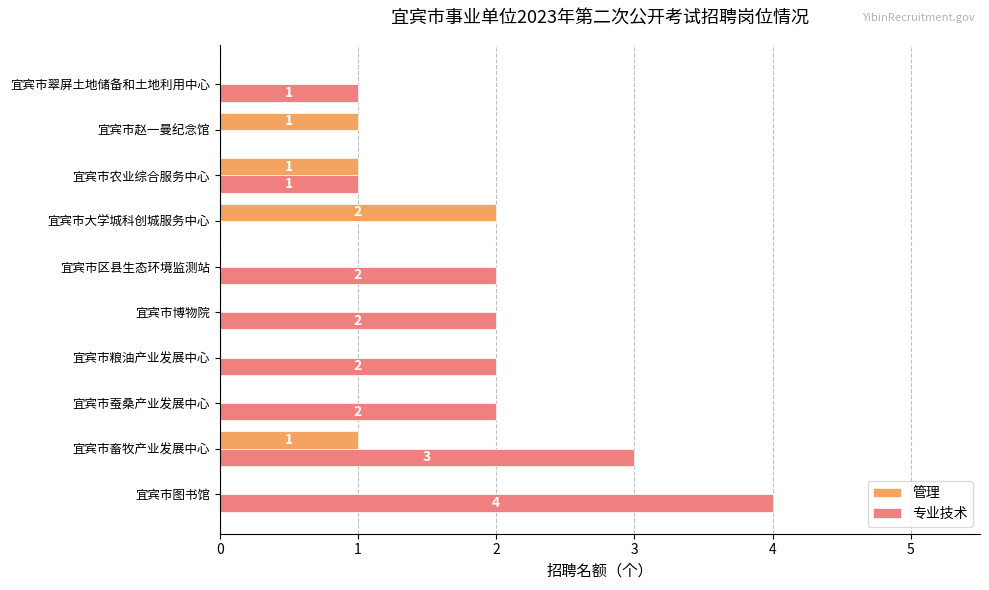

What is the sum of all 管理 values?

5